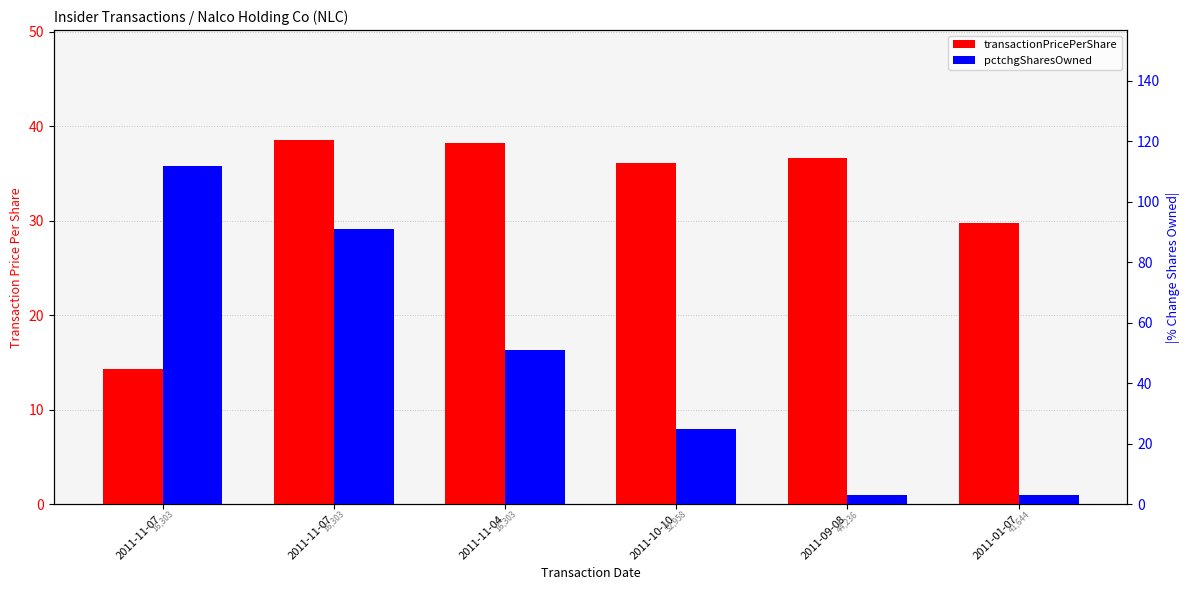

At which category is the sum across all series the highest?

2011-11-07